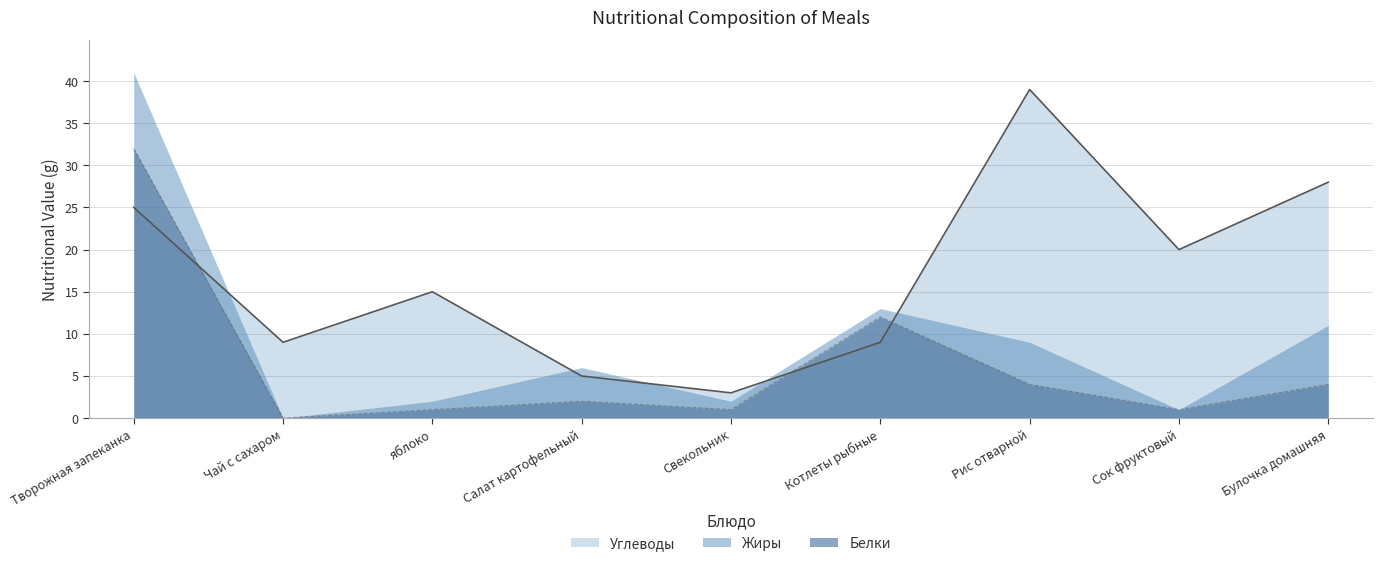

Between which two adjacent categories do Белки and Углеводы first intersect?

Творожная запеканка and Чай с сахаром